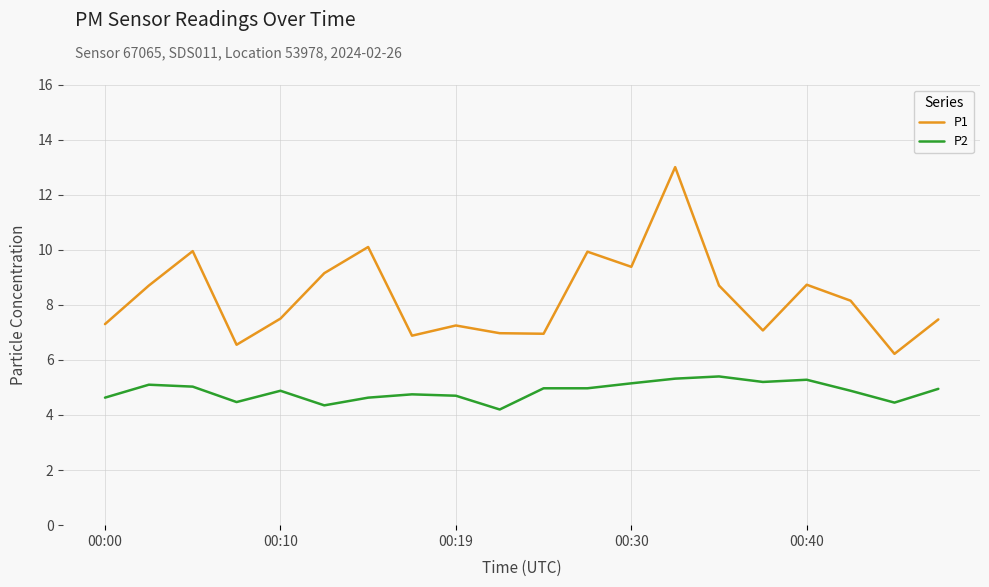

What is the difference between the maximum and minimum values in the P2 series?

1.2